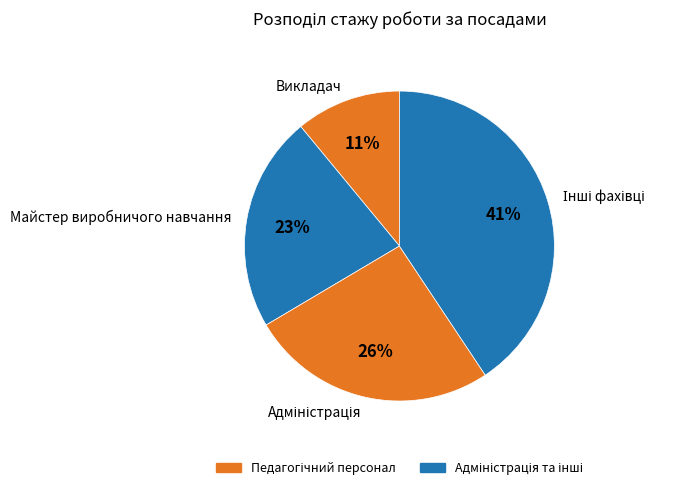

How many slices are in this pie chart?

4